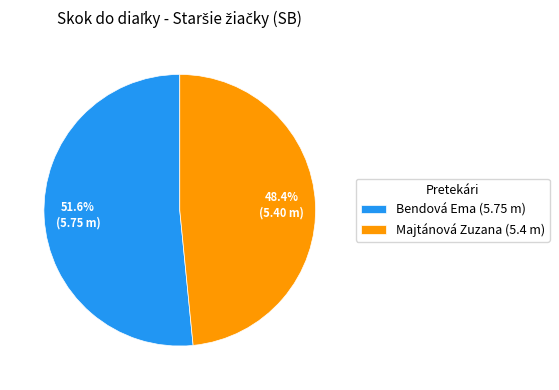

True or false: Bendová Ema accounts for 52% of the total.

True